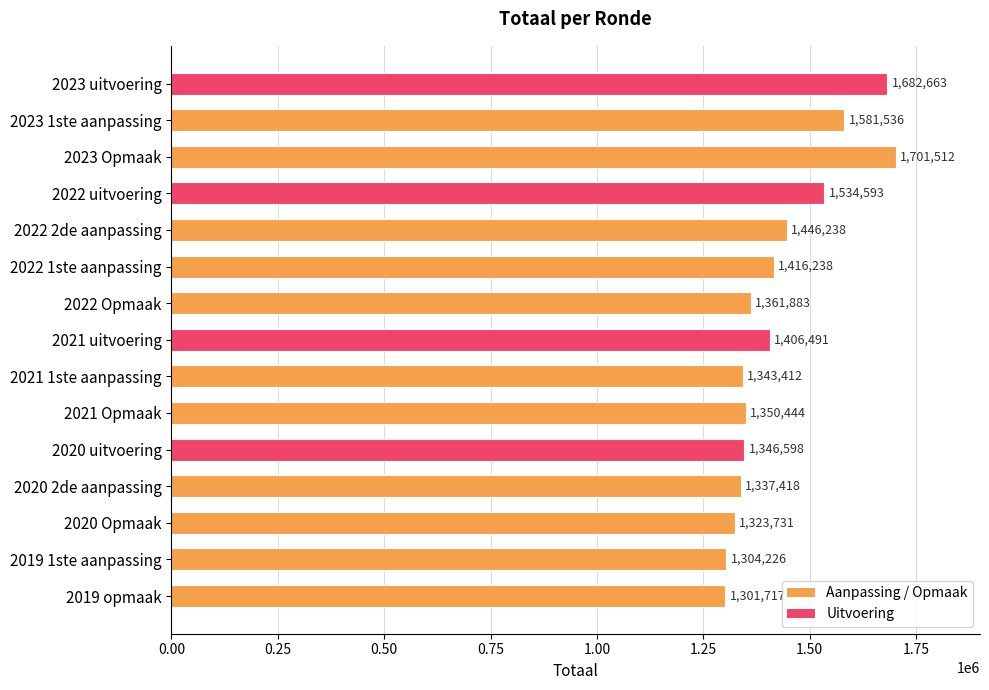

What is the maximum value shown in the chart?

1701512